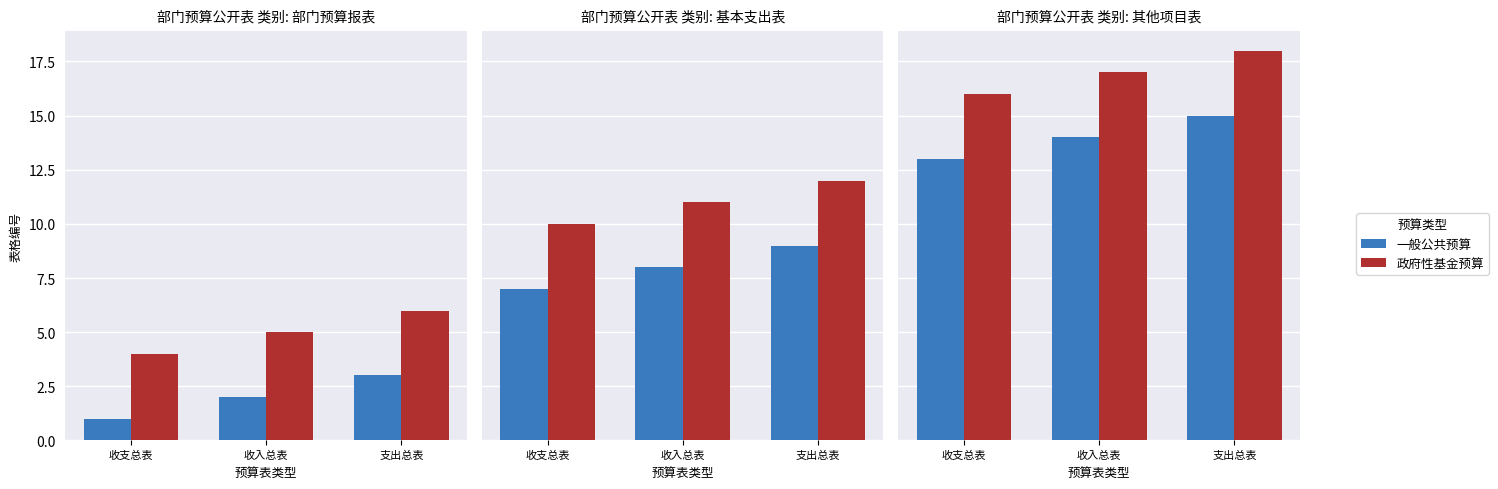

Rank the series by their maximum value, from highest to lowest.

政府性基金预算, 一般公共预算